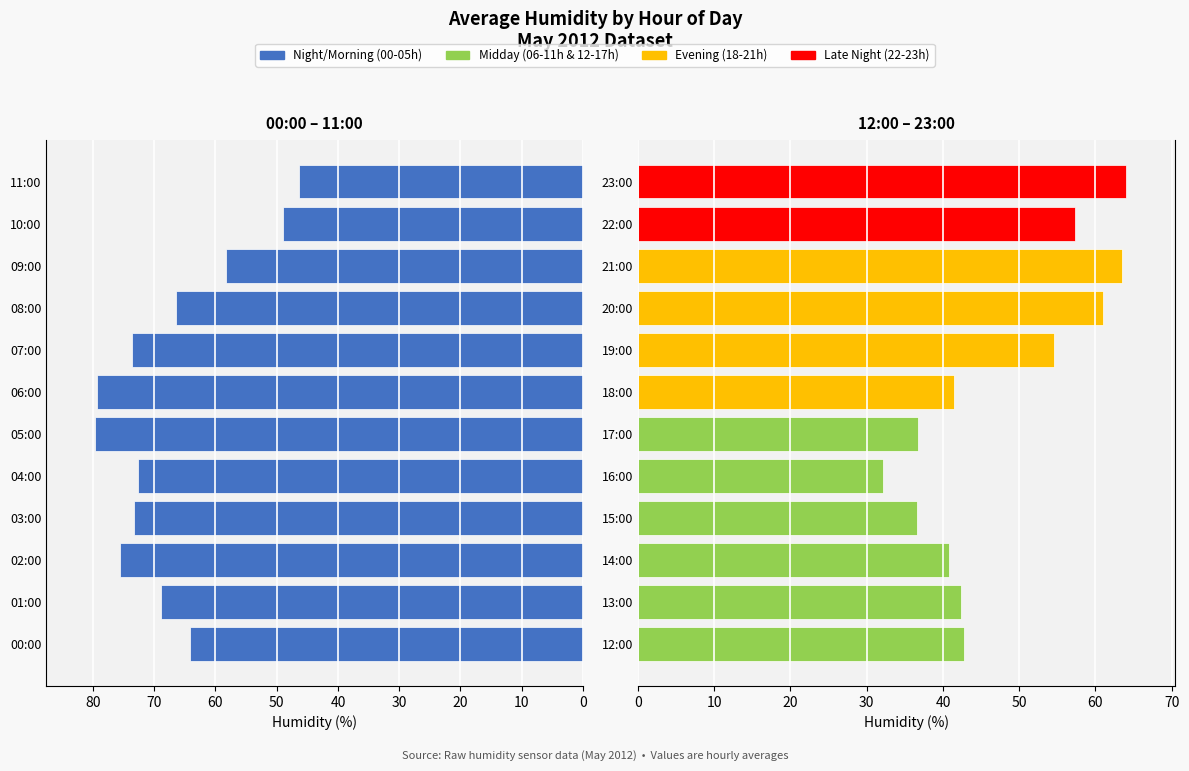

What is the maximum value for Afternoon/Night (12-23h)?

64.0